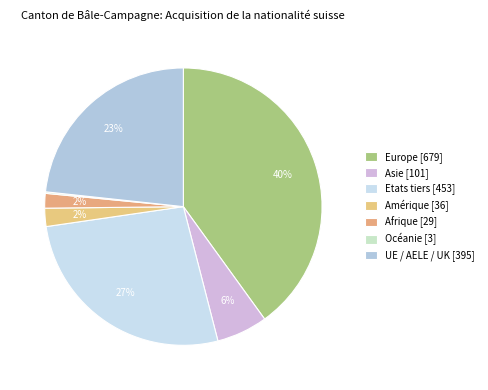

Is Océanie the majority of the pie?

No